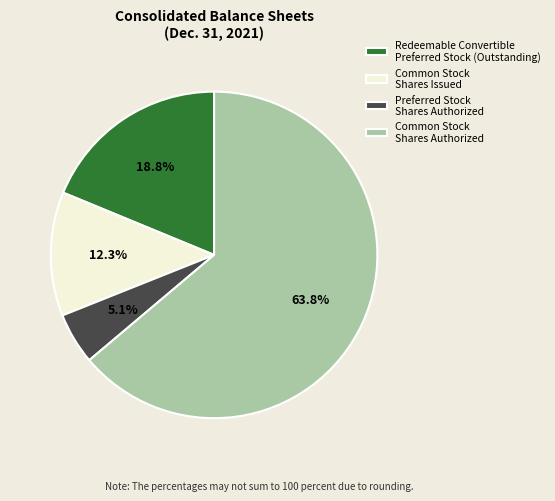

Which has a higher value, Redeemable Convertible Preferred Stock (Outstanding) or Preferred Stock Shares Authorized?

Redeemable Convertible Preferred Stock (Outstanding)